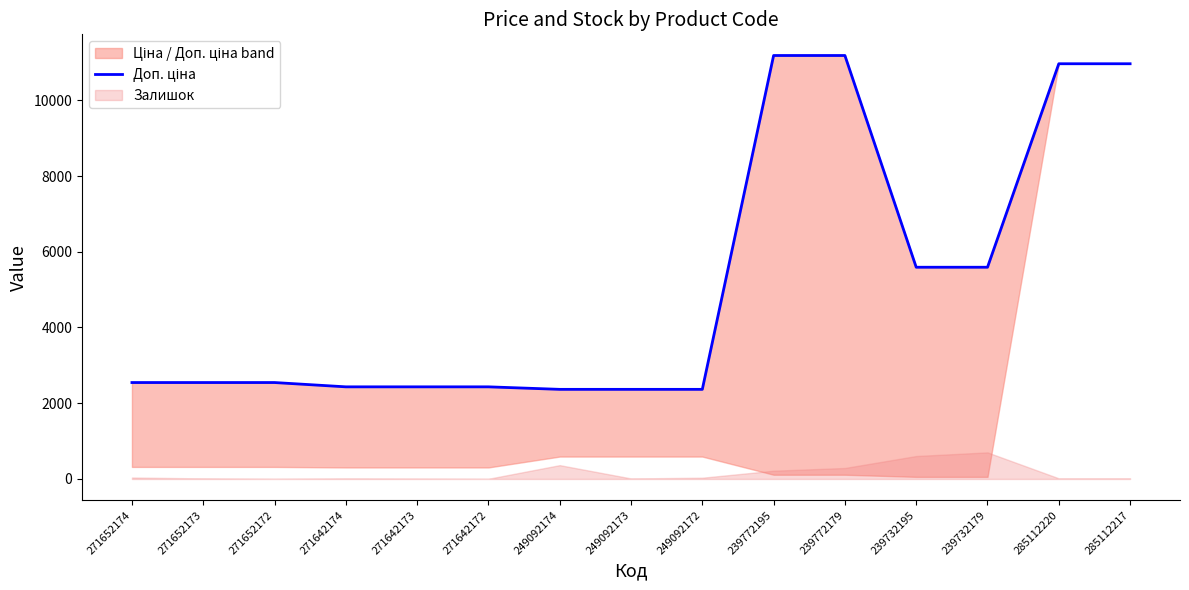

True or false: the data shows 2432.8 at 271642174.

True